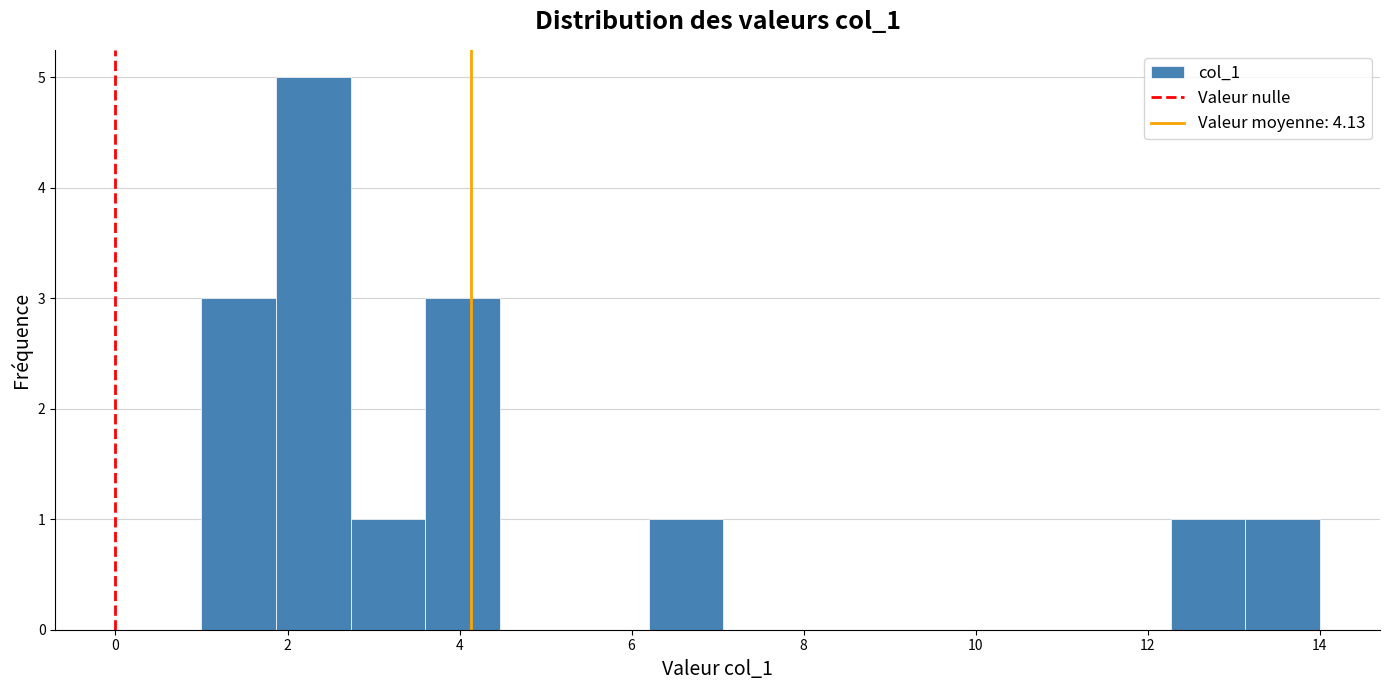

Over which range of the x-axis is the bar tallest?

1.8 to 2.8